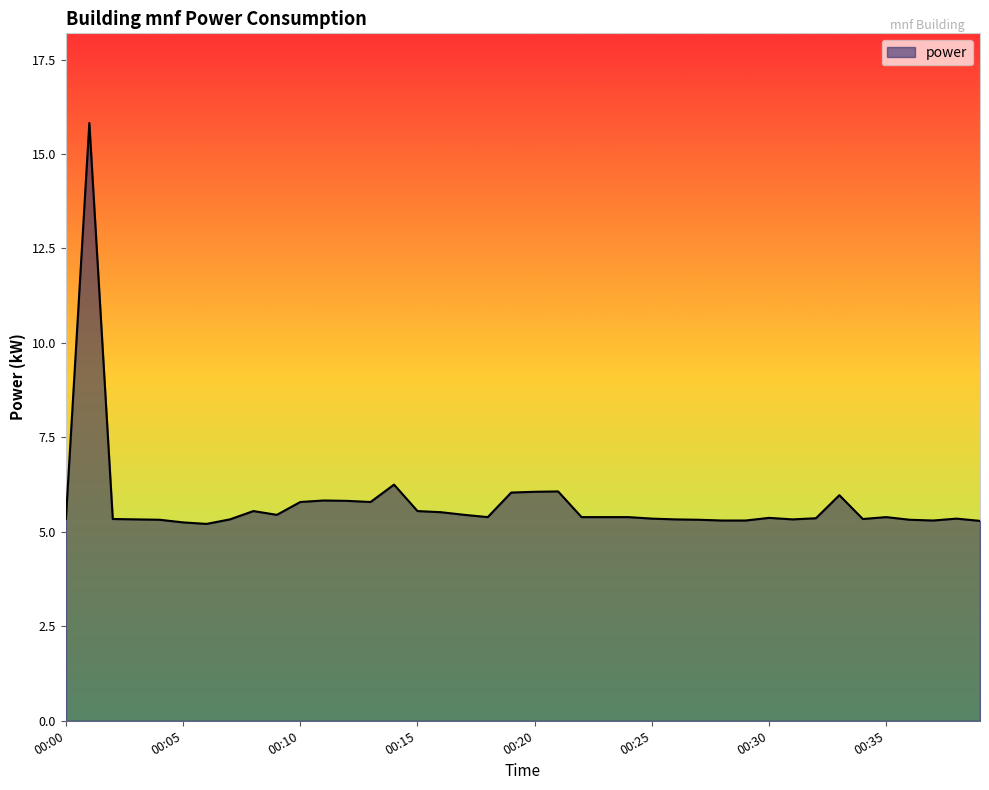

Count the number of categories in the chart.

40